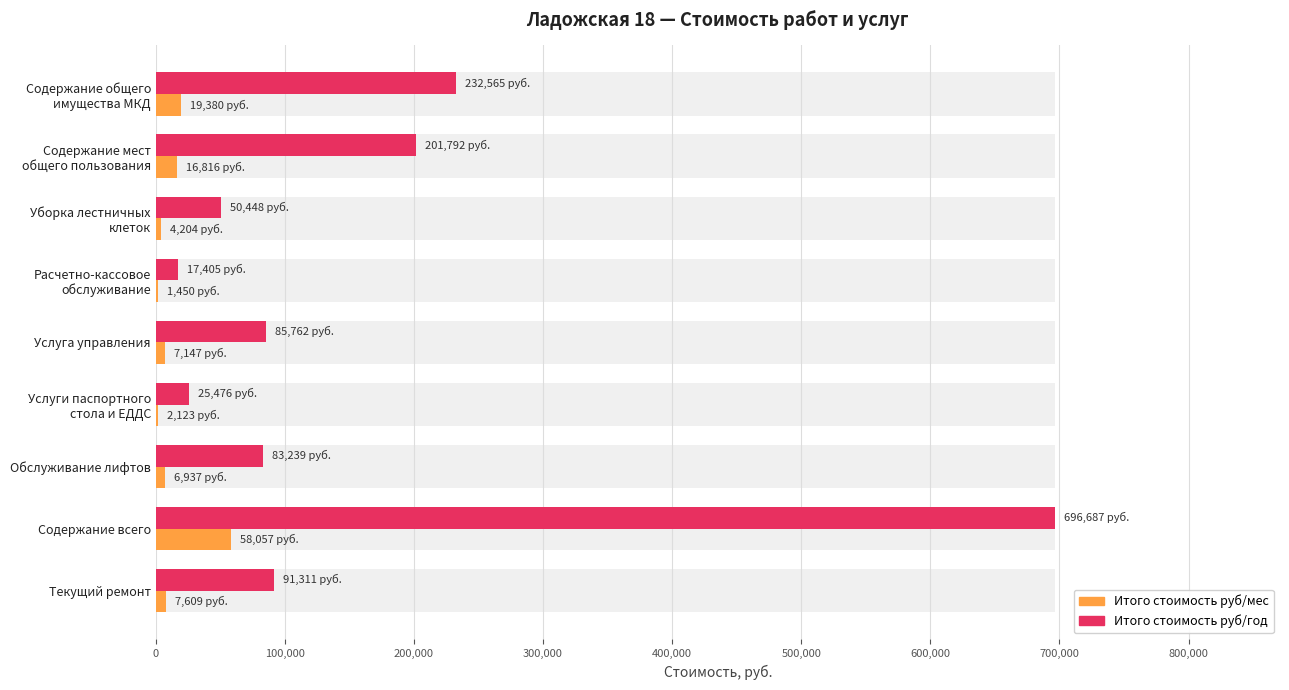

Which series has the largest total across all categories?

Итого стоимость руб/год